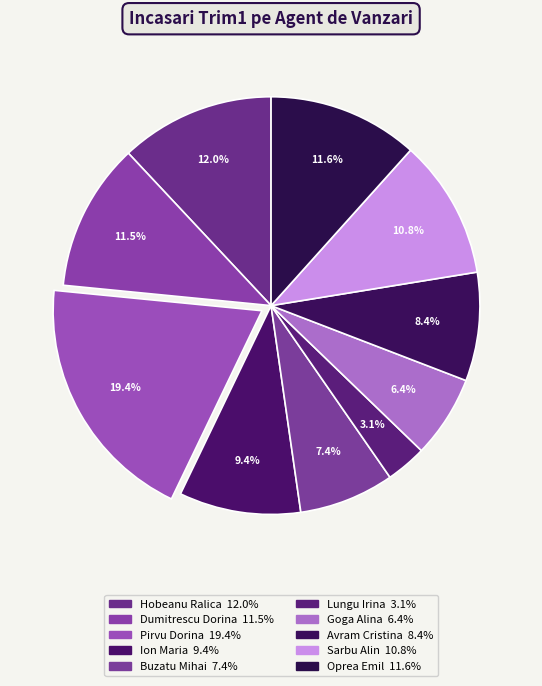

Count the number of slices in the pie.

10